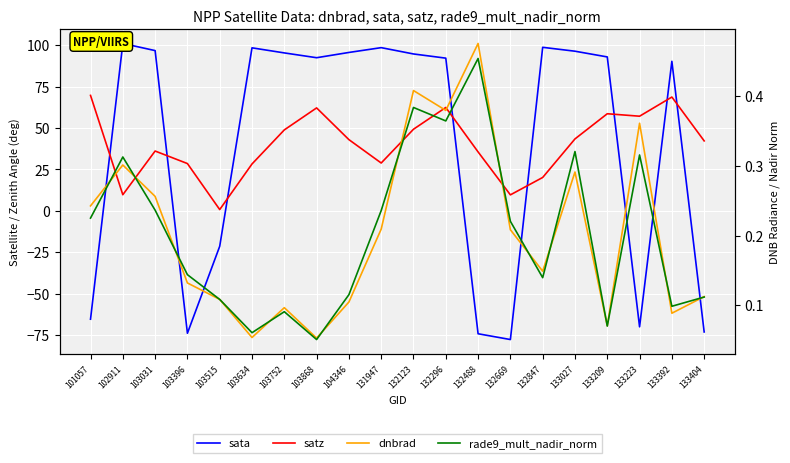

What is the difference between the highest and lowest values at 133209?

92.9